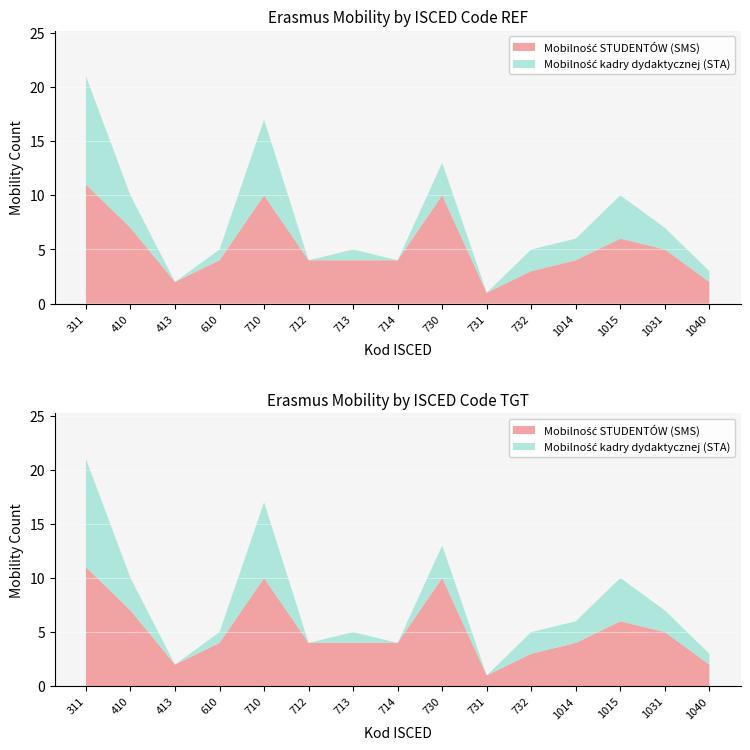

Reading left to right, what are all the values shown in this chart?

Mobilność STUDENTÓW (SMS): 11	7	2	4	10	4	4	4	10	1	3	4	6	5	2
Mobilność kadry dydaktycznej (STA): 10	3	0	1	7	0	1	0	3	0	2	2	4	2	1